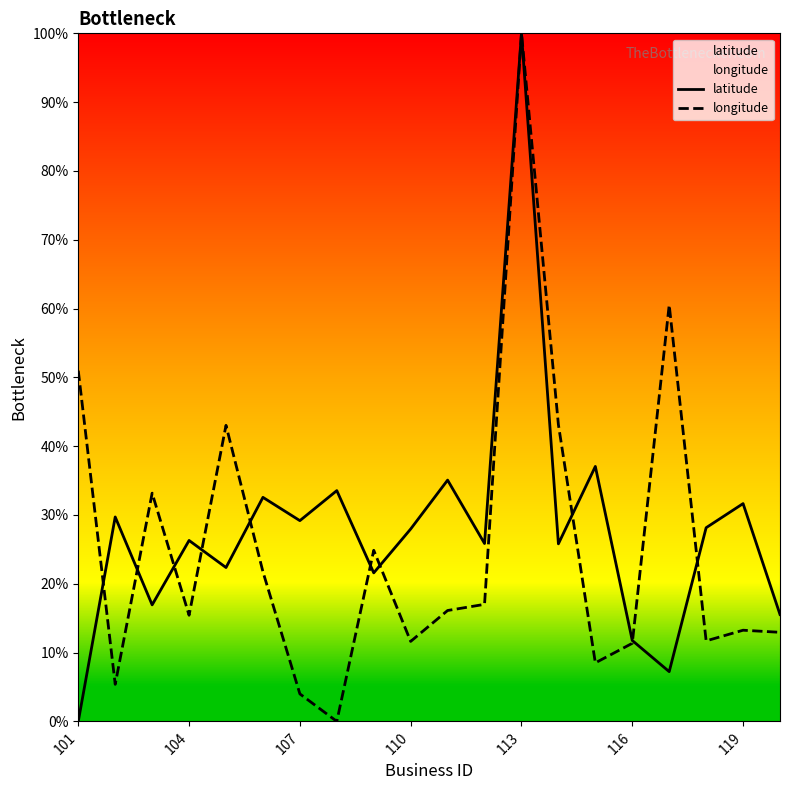

After their last crossing, which series has the higher values: longitude or latitude?

latitude